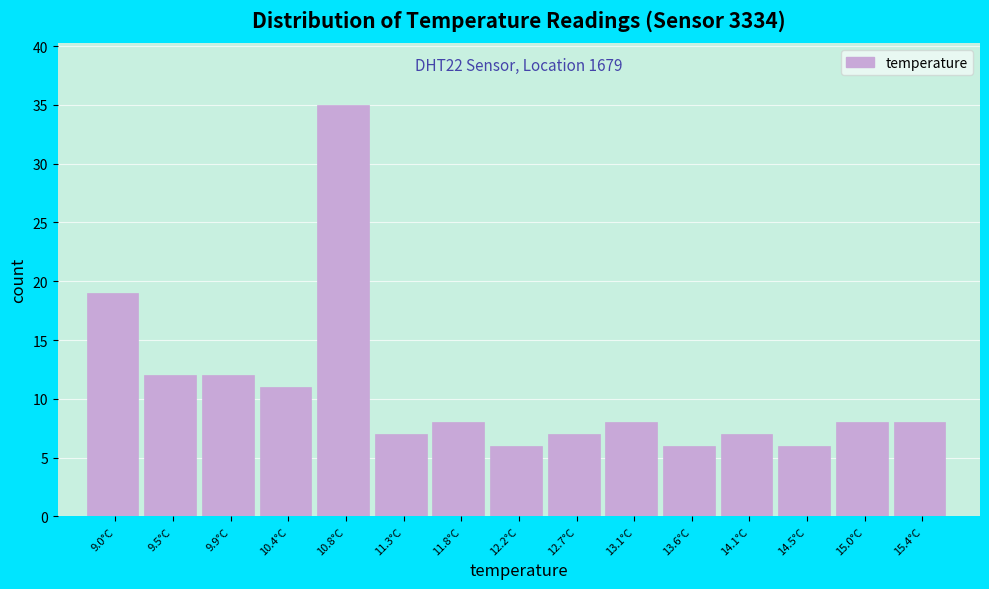

Reading right to left, list all the values displayed in this chart.

15.4°C=8	15.0°C=8	14.5°C=6	14.1°C=7	13.6°C=6	13.1°C=8	12.7°C=7	12.2°C=6	11.8°C=8	11.3°C=7	10.8°C=35	10.4°C=11	9.9°C=12	9.5°C=12	9.0°C=19